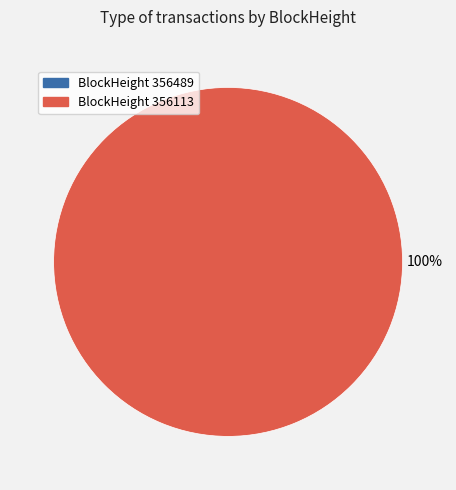

True or false: 356113 accounts for 99% of the total.

False